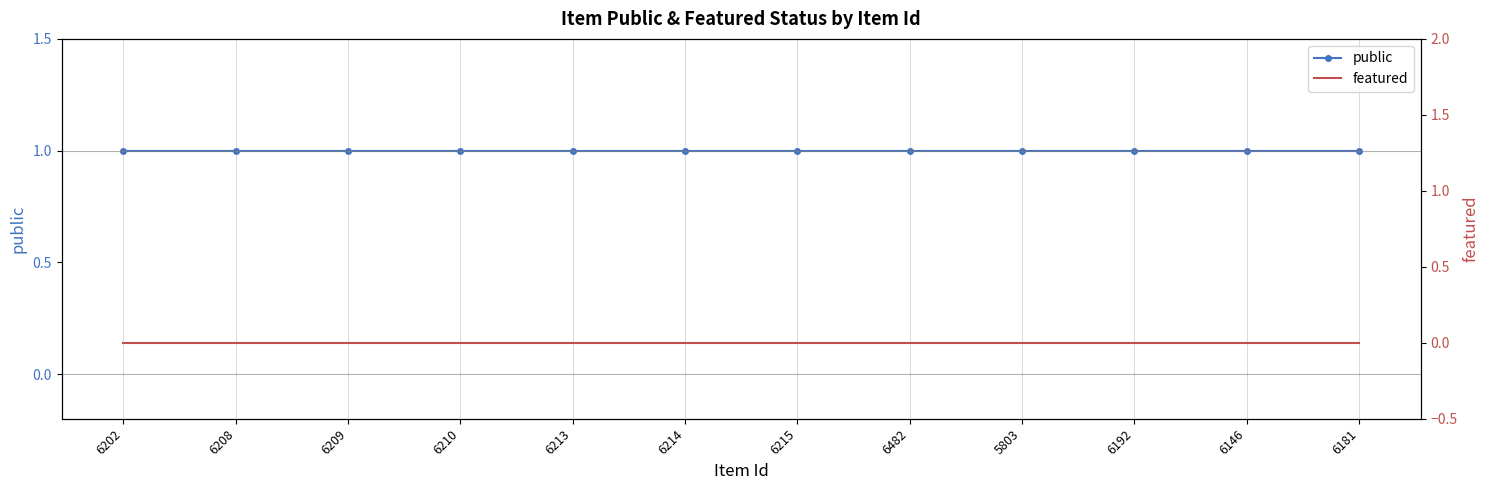

Which category has the lowest value across all series?

6202